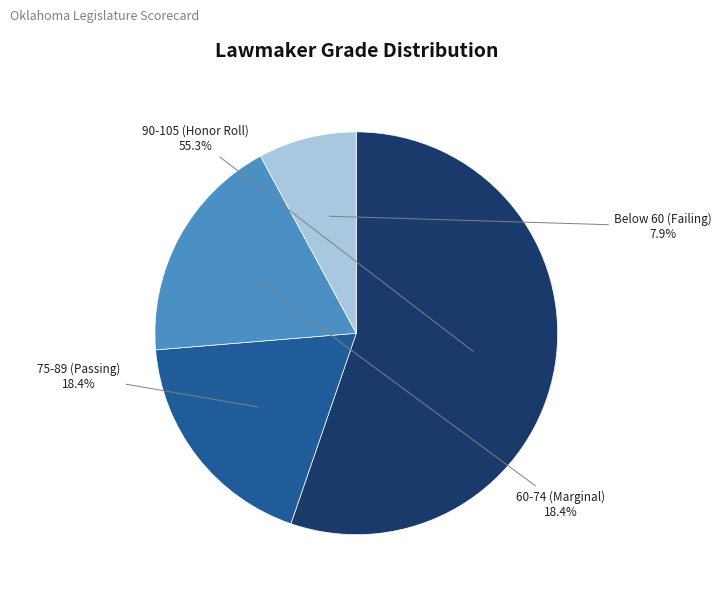

Is there a majority slice in this chart?

Yes